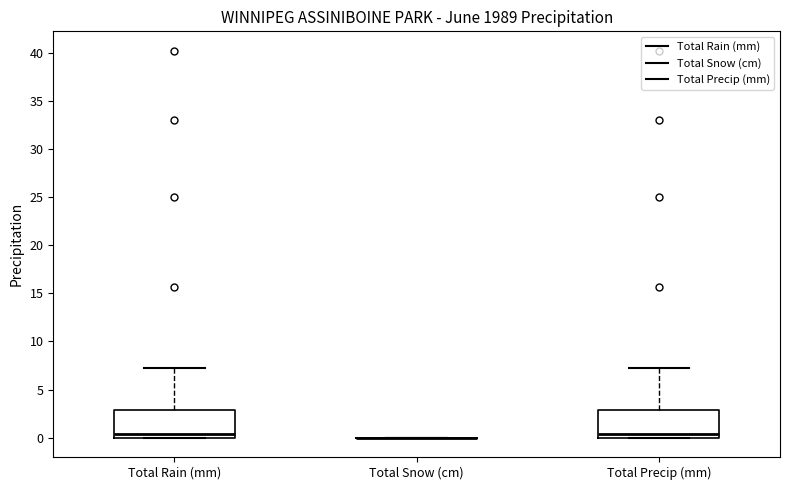

Where is the lower edge of the box for Total Precip (mm) on the y-axis? The values are not printed on the chart, so give them approximately, as read against the axis.

0.0